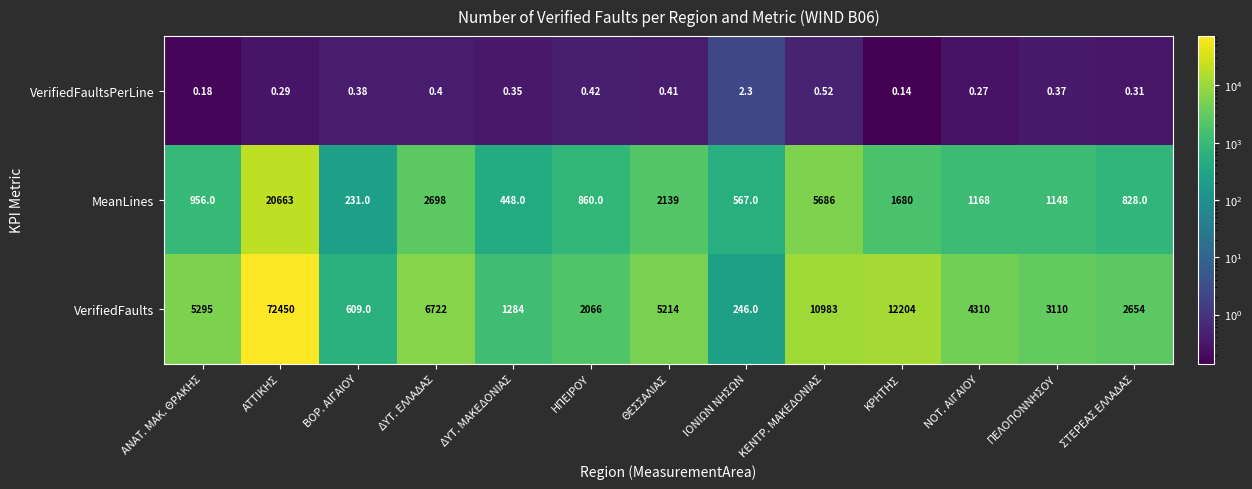

At ΗΠΕΙΡΟΥ, list the series in order from smallest to largest.

VerifiedFaultsPerLine, MeanLines, VerifiedFaults